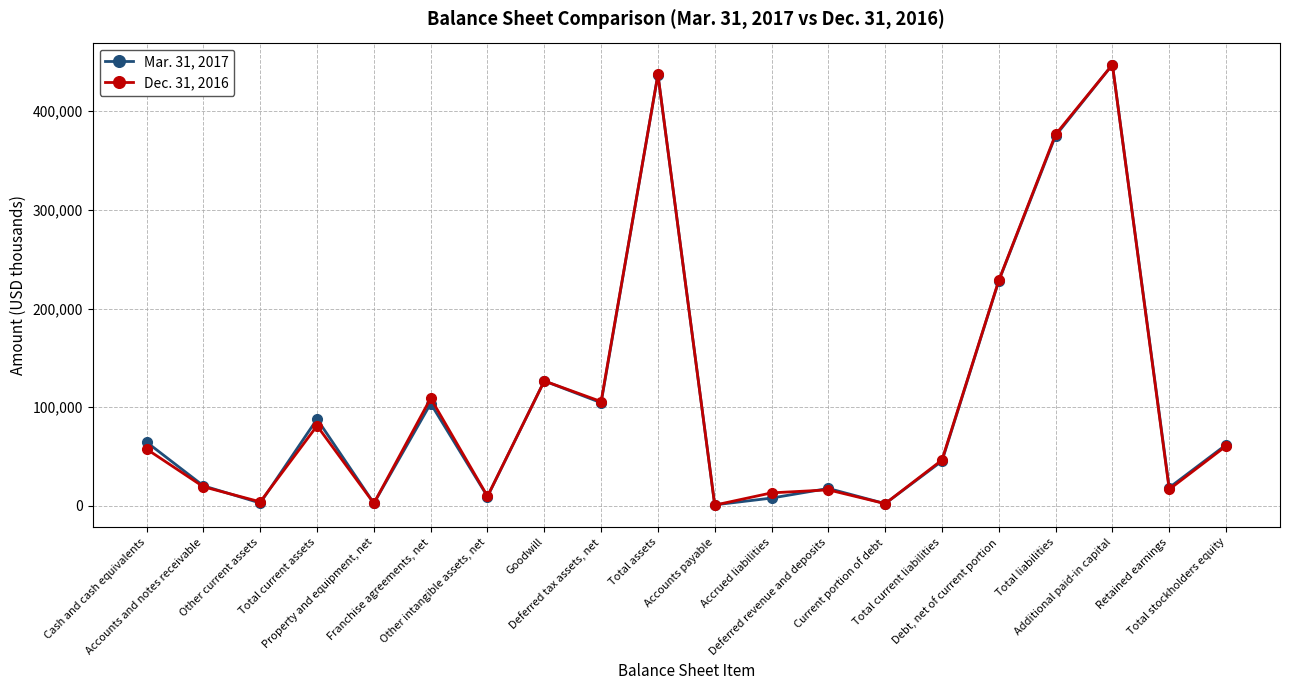

What is the lowest value of the Mar. 31, 2017 series?

1097